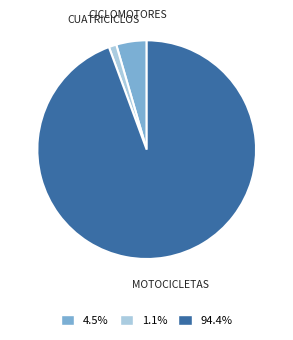

Is MOTOCICLETAS the majority of the pie?

Yes